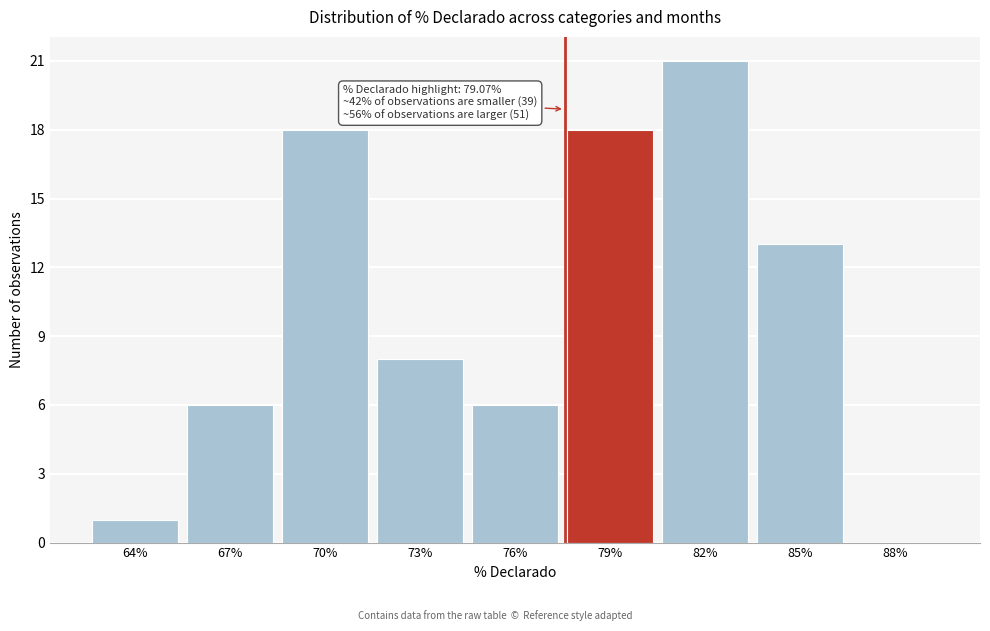

Reading left to right, extract all data points from this chart.

64%=1	67%=6	70%=18	73%=8	76%=6	79%=18	82%=21	85%=13	88%=0